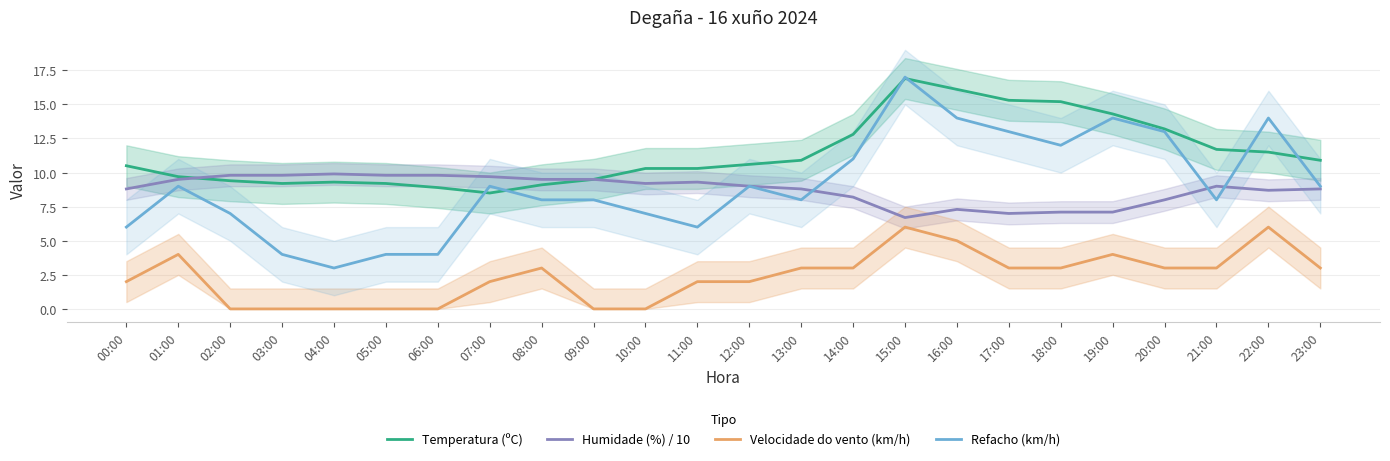

Where is Velocidade do vento (km/h) nearest to the value 3?

08:00